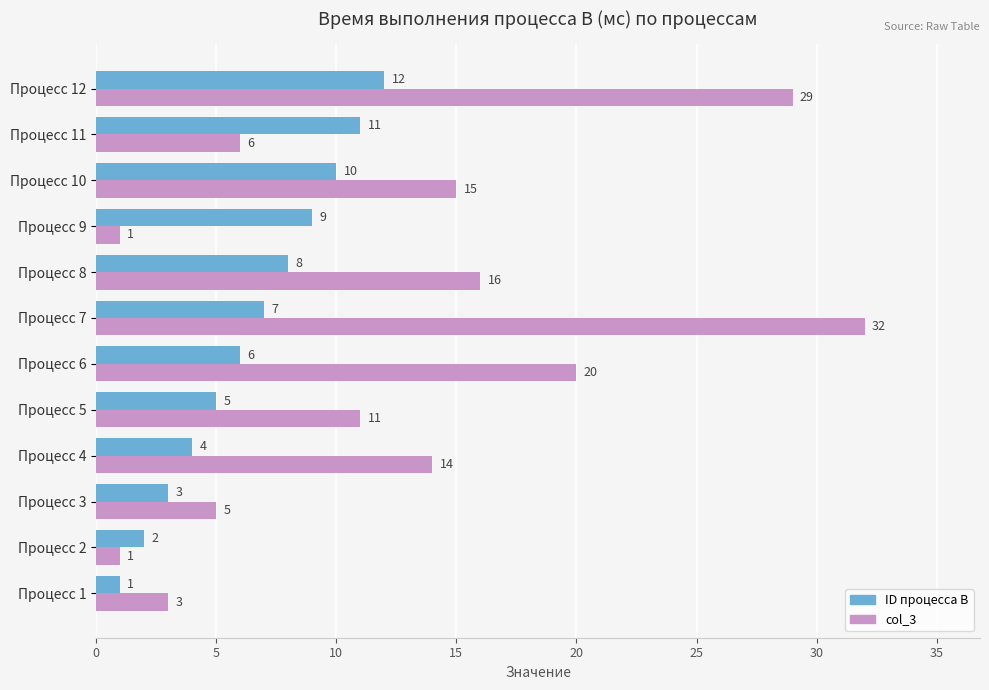

Which series has the largest total across all categories?

col_3